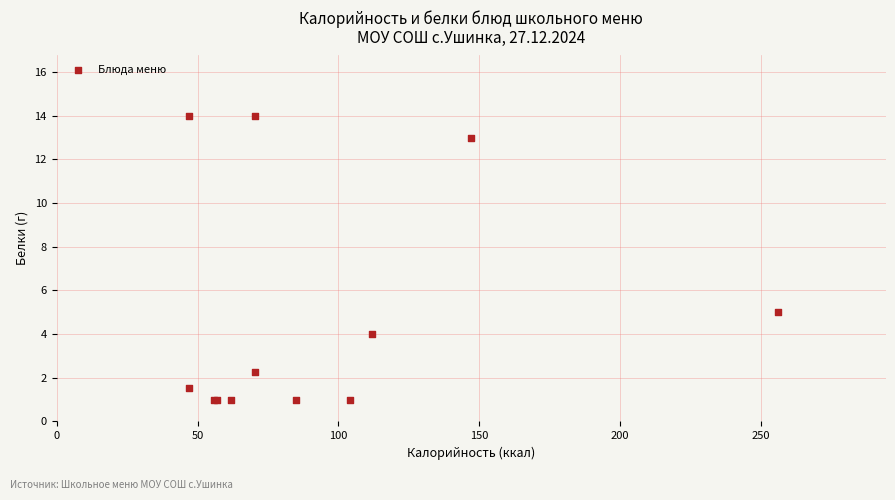

What Y value in the scatter plot is closest to 7?

5.0